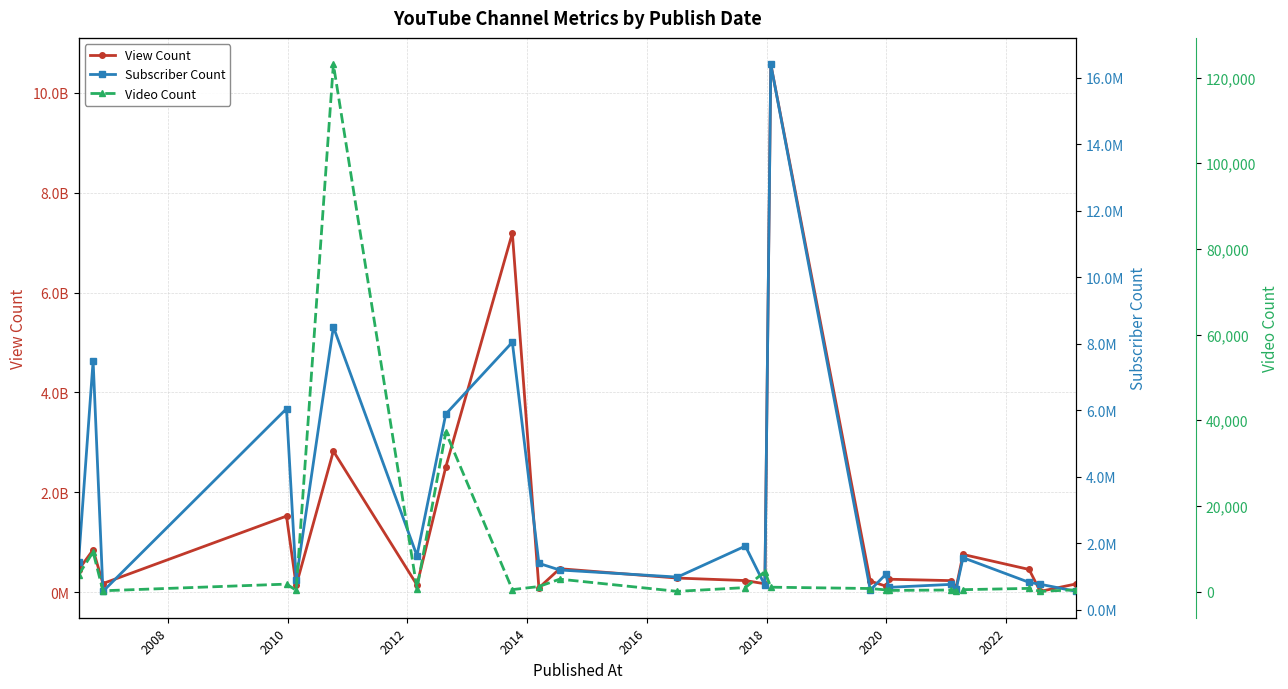

The value of Subscriber Count at 22 is 283923. True or false?

False